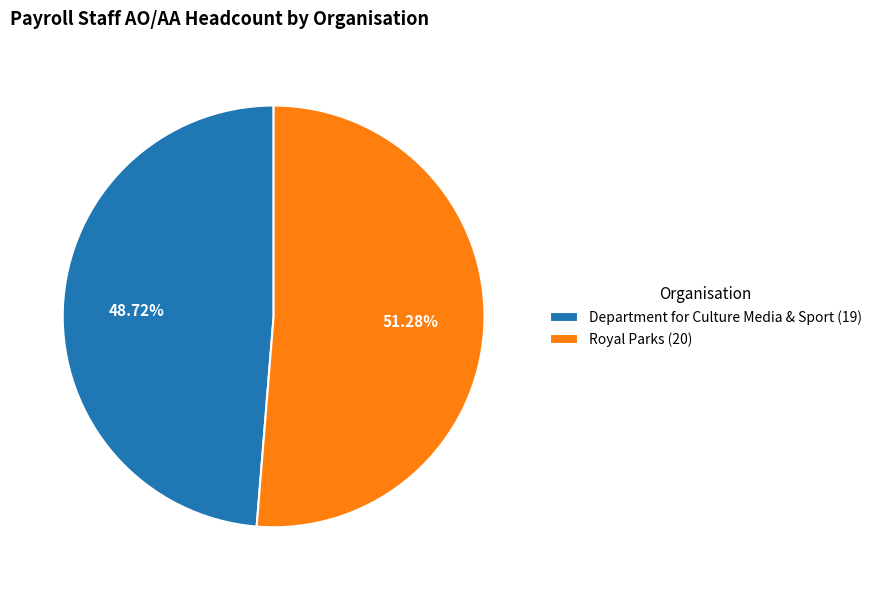

Combined, do Royal Parks and Department for Culture Media & Sport account for over 50%?

Yes